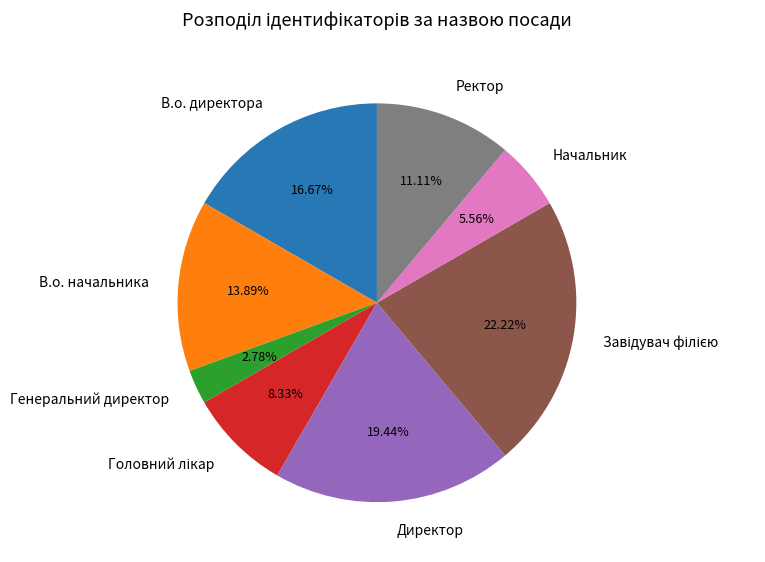

What is the total percentage of Директор and В.о. начальника?

33.3%